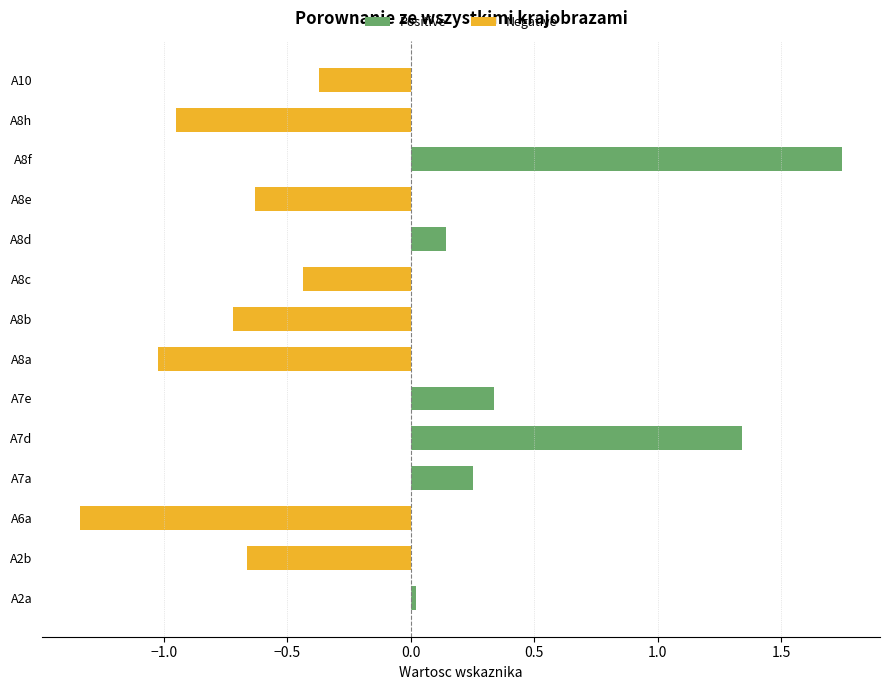

Is the value of Positive at A8a greater than the value of Negative at A7e?

No